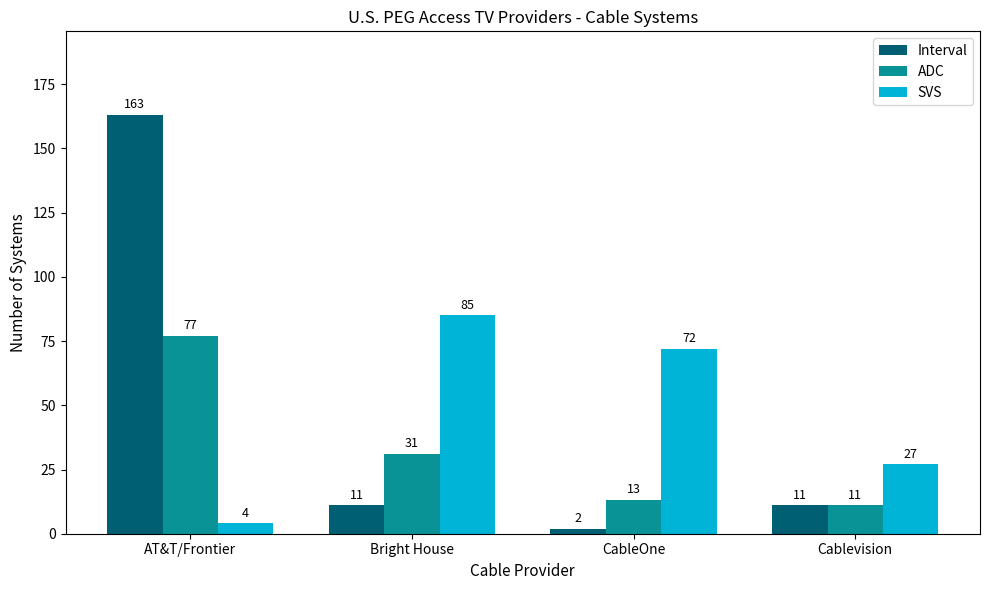

What are all the series names shown in the legend?

Interval, ADC, SVS